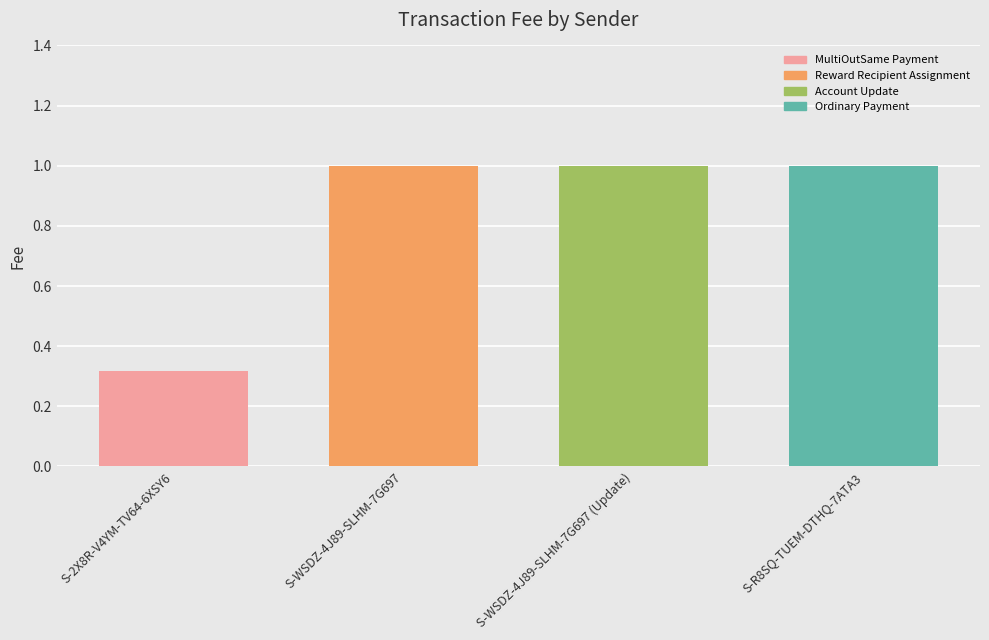

At which category does the chart reach its minimum across all series?

S-2X8R-V4YM-TV64-6XSY6